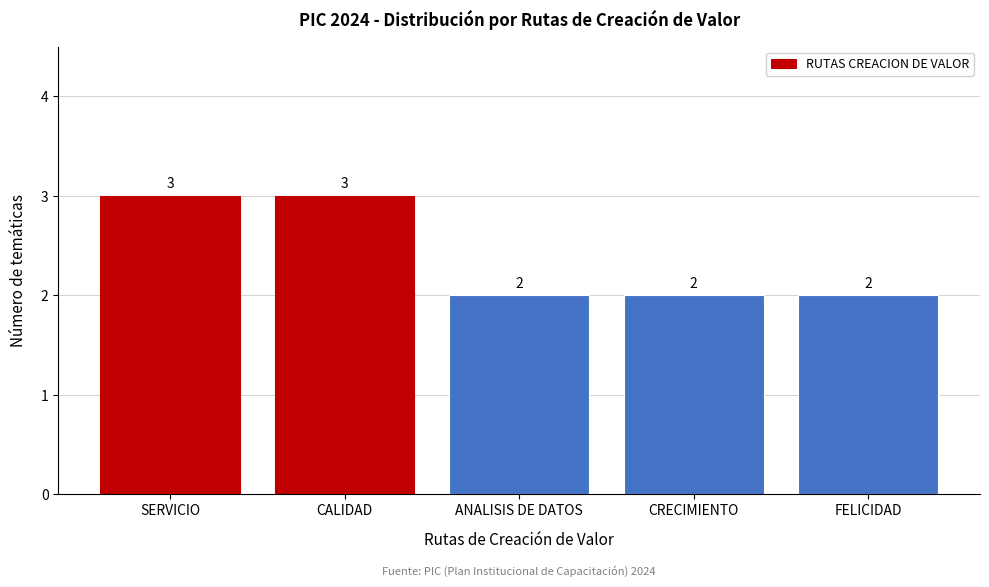

Reading left to right, extract all data points from this chart.

SERVICIO=3	CALIDAD=3	ANALISIS DE DATOS=2	CRECIMIENTO=2	FELICIDAD=2